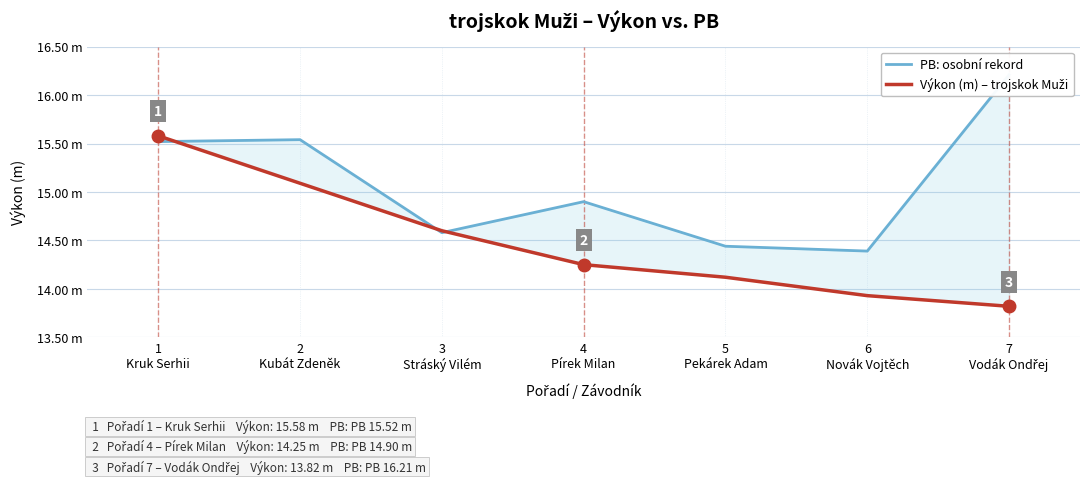

List the series in order of their overall mean, lowest first.

Výkon (m) – trojskok Muži, PB: osobní rekord